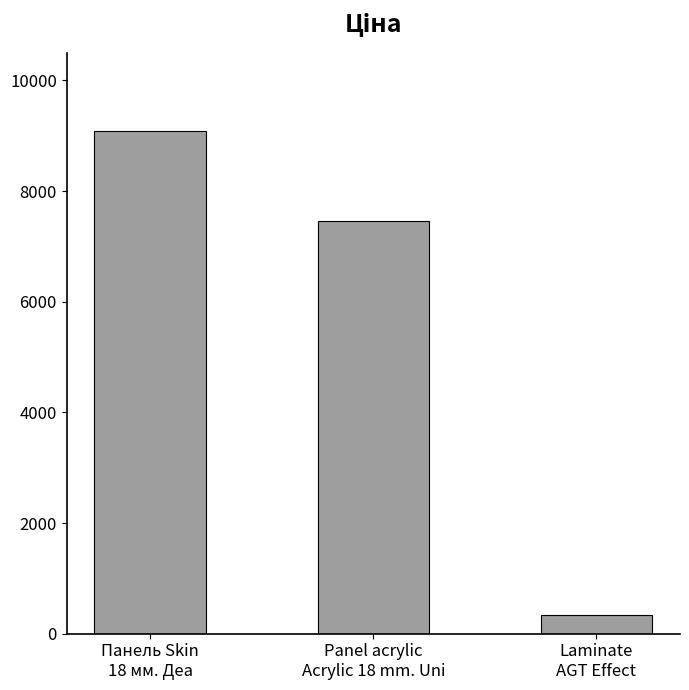

Approximately how many times larger is the value at Panel acrylic
Acrylic 18 mm. Uni compared to Laminate
AGT Effect?

21.8